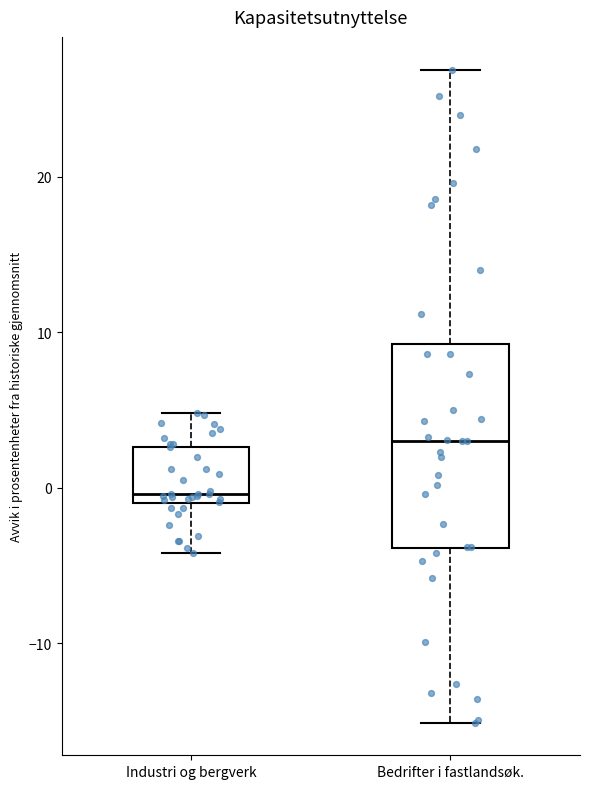

Where is the upper edge of the box for Industri og bergverk on the y-axis? The values are not printed on the chart, so give them approximately, as read against the axis.

3